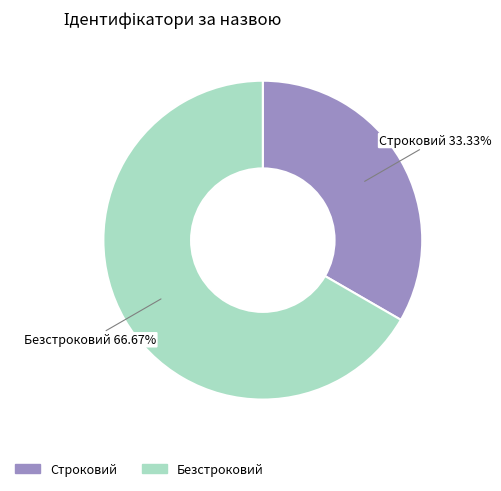

Count the number of slices in the pie.

2